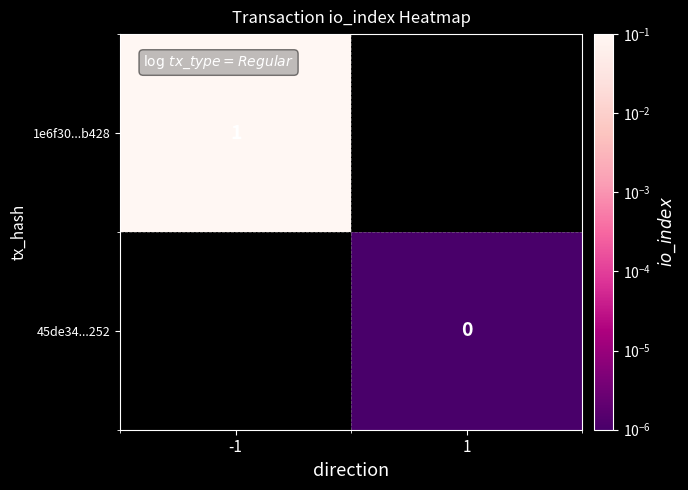

How many data points does each series have?

2